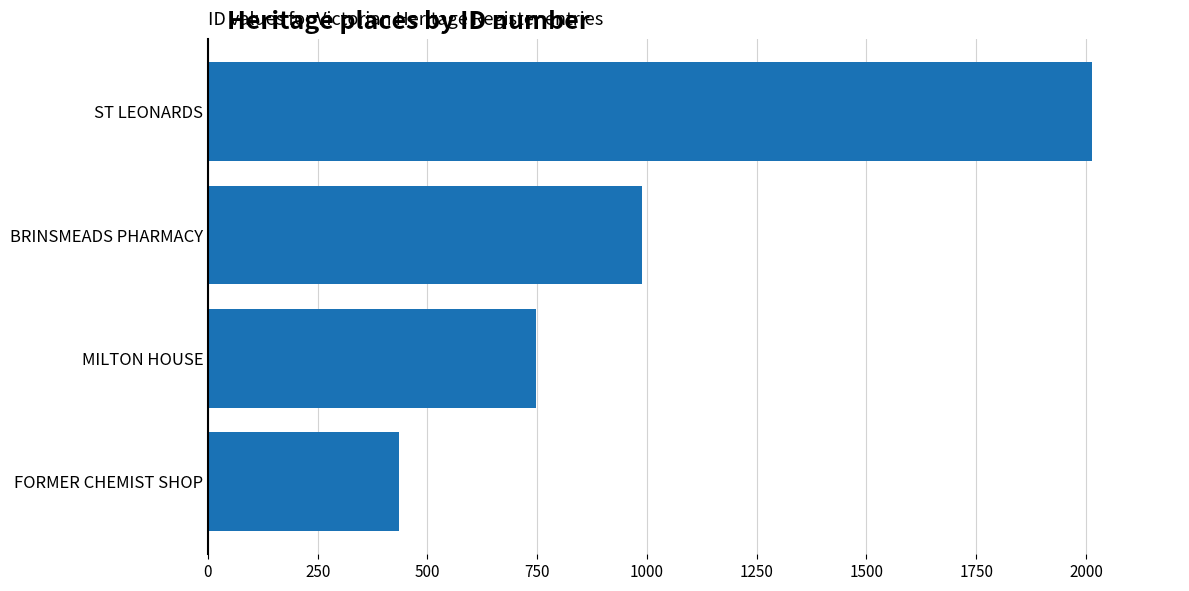

Does the chart contain stacked bars?

No